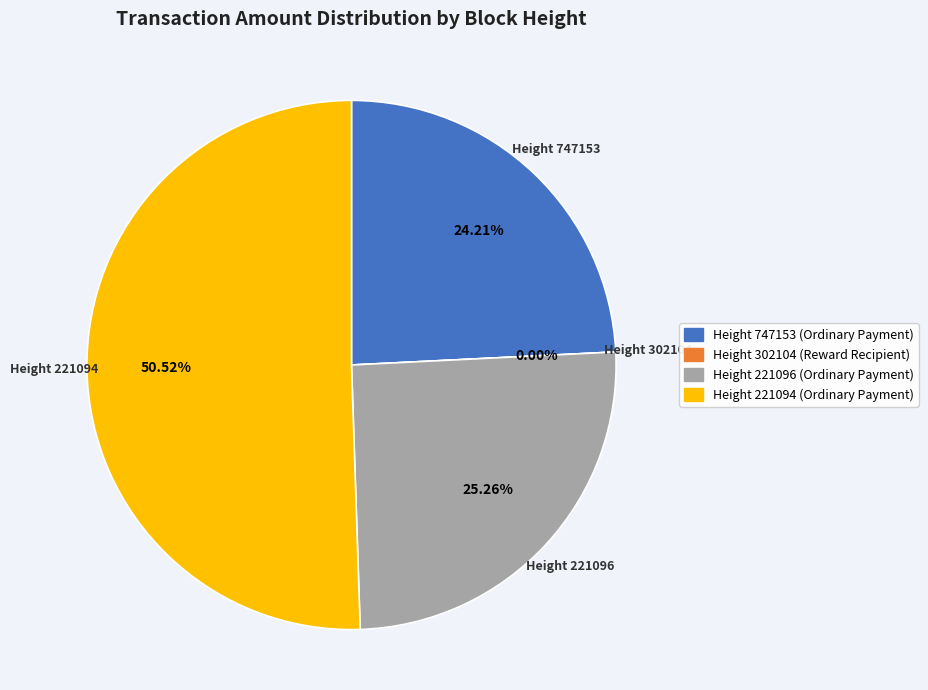

True or false: 221094 accounts for 40% of the total.

False